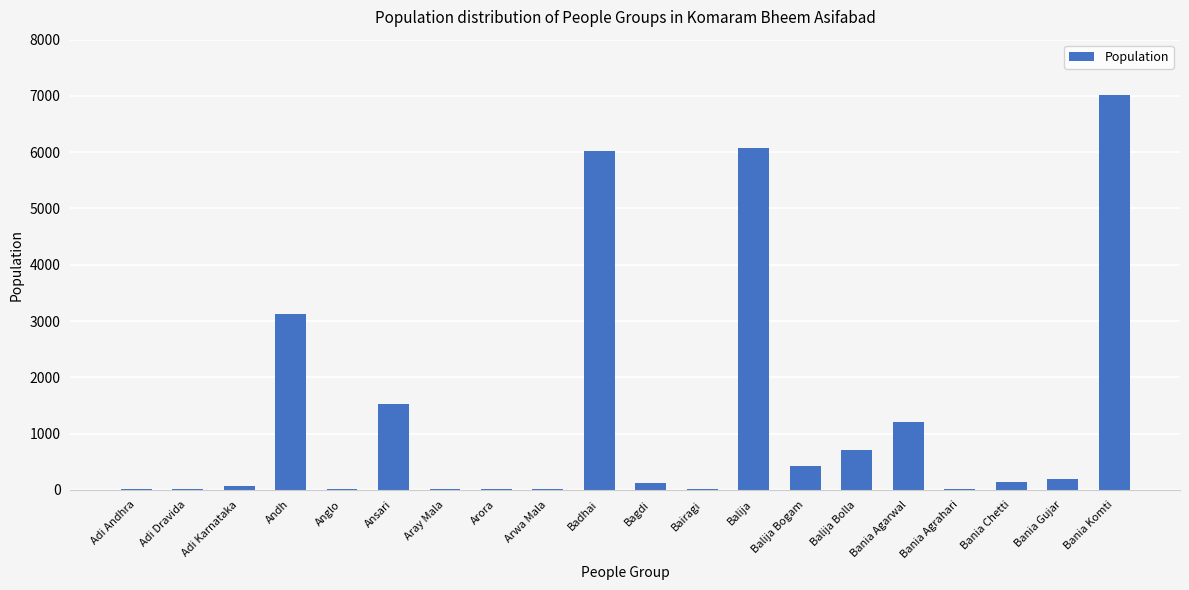

What is the greatest value displayed?

7010